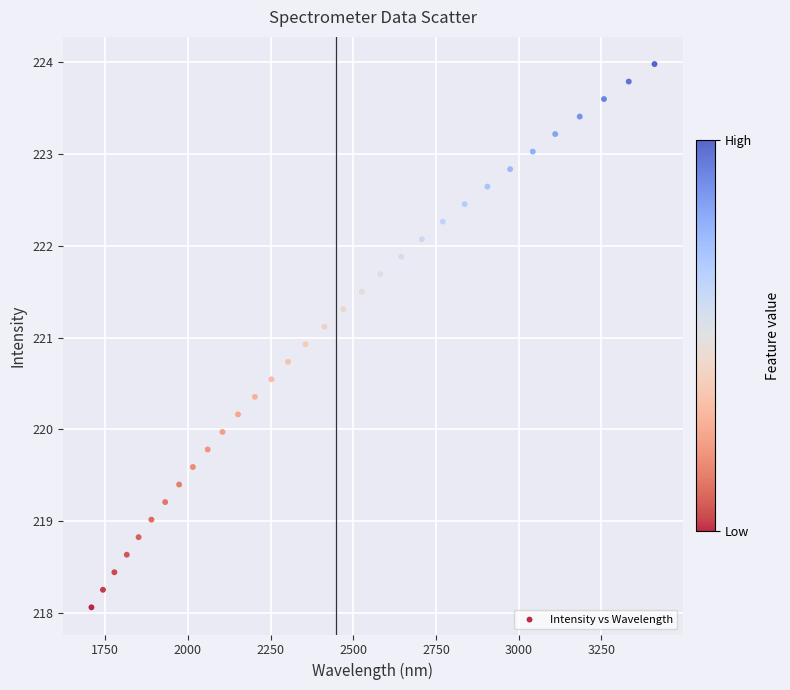

What is the range of X values (max minus min)?

1702.1